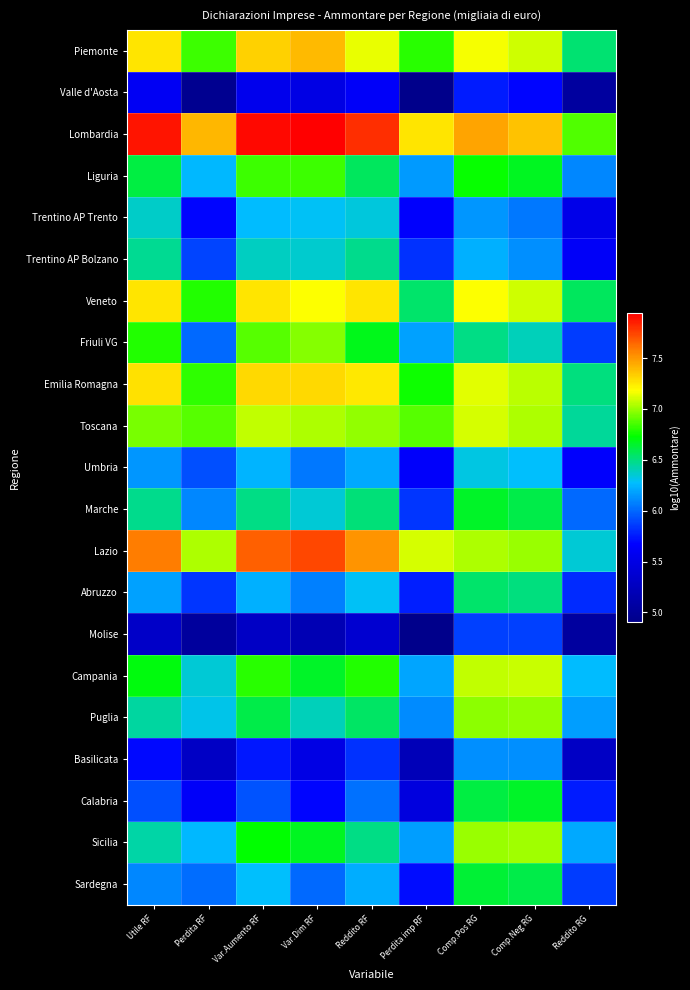

Reading left to right, extract all data points from this chart.

Piemonte: Utile RF=7.3	Perdita RF=6.8	Var.Aumento RF=7.3	Var.Dim RF=7.4	Reddito RF=7.1	Perdita imp RF=6.8	Comp.Pos RG=7.2	Comp.Neg RG=7.1	Reddito RG=6.5
Valle d'Aosta: Utile RF=5.6	Perdita RF=4.9	Var.Aumento RF=5.6	Var.Dim RF=5.5	Reddito RF=5.6	Perdita imp RF=4.9	Comp.Pos RG=5.8	Comp.Neg RG=5.7	Reddito RG=5.0
Lombardia: Utile RF=7.9	Perdita RF=7.4	Var.Aumento RF=7.9	Var.Dim RF=7.9	Reddito RF=7.8	Perdita imp RF=7.3	Comp.Pos RG=7.5	Comp.Neg RG=7.4	Reddito RG=6.9
Liguria: Utile RF=6.6	Perdita RF=6.3	Var.Aumento RF=6.8	Var.Dim RF=6.8	Reddito RF=6.6	Perdita imp RF=6.2	Comp.Pos RG=6.7	Comp.Neg RG=6.7	Reddito RG=6.1
Trentino AP Trento: Utile RF=6.4	Perdita RF=5.7	Var.Aumento RF=6.3	Var.Dim RF=6.3	Reddito RF=6.3	Perdita imp RF=5.7	Comp.Pos RG=6.2	Comp.Neg RG=6.1	Reddito RG=5.5
Trentino AP Bolzano: Utile RF=6.5	Perdita RF=5.9	Var.Aumento RF=6.4	Var.Dim RF=6.4	Reddito RF=6.5	Perdita imp RF=5.8	Comp.Pos RG=6.2	Comp.Neg RG=6.1	Reddito RG=5.6
Veneto: Utile RF=7.3	Perdita RF=6.8	Var.Aumento RF=7.3	Var.Dim RF=7.2	Reddito RF=7.3	Perdita imp RF=6.5	Comp.Pos RG=7.2	Comp.Neg RG=7.1	Reddito RG=6.6
Friuli VG: Utile RF=6.8	Perdita RF=6.0	Var.Aumento RF=6.9	Var.Dim RF=7.0	Reddito RF=6.7	Perdita imp RF=6.2	Comp.Pos RG=6.5	Comp.Neg RG=6.4	Reddito RG=5.9
Emilia Romagna: Utile RF=7.3	Perdita RF=6.8	Var.Aumento RF=7.3	Var.Dim RF=7.3	Reddito RF=7.2	Perdita imp RF=6.8	Comp.Pos RG=7.1	Comp.Neg RG=7.1	Reddito RG=6.5
Toscana: Utile RF=6.9	Perdita RF=6.9	Var.Aumento RF=7.1	Var.Dim RF=7.0	Reddito RF=7.0	Perdita imp RF=6.9	Comp.Pos RG=7.1	Comp.Neg RG=7.0	Reddito RG=6.5
Umbria: Utile RF=6.1	Perdita RF=5.9	Var.Aumento RF=6.2	Var.Dim RF=6.1	Reddito RF=6.2	Perdita imp RF=5.7	Comp.Pos RG=6.3	Comp.Neg RG=6.3	Reddito RG=5.7
Marche: Utile RF=6.5	Perdita RF=6.1	Var.Aumento RF=6.5	Var.Dim RF=6.3	Reddito RF=6.5	Perdita imp RF=5.8	Comp.Pos RG=6.7	Comp.Neg RG=6.6	Reddito RG=6.0
Lazio: Utile RF=7.6	Perdita RF=7.0	Var.Aumento RF=7.7	Var.Dim RF=7.7	Reddito RF=7.5	Perdita imp RF=7.1	Comp.Pos RG=7.0	Comp.Neg RG=7.0	Reddito RG=6.3
Abruzzo: Utile RF=6.2	Perdita RF=5.8	Var.Aumento RF=6.2	Var.Dim RF=6.1	Reddito RF=6.3	Perdita imp RF=5.8	Comp.Pos RG=6.5	Comp.Neg RG=6.5	Reddito RG=5.8
Molise: Utile RF=5.3	Perdita RF=5.0	Var.Aumento RF=5.3	Var.Dim RF=5.2	Reddito RF=5.4	Perdita imp RF=4.9	Comp.Pos RG=5.9	Comp.Neg RG=5.9	Reddito RG=5.0
Campania: Utile RF=6.7	Perdita RF=6.3	Var.Aumento RF=6.8	Var.Dim RF=6.7	Reddito RF=6.8	Perdita imp RF=6.2	Comp.Pos RG=7.1	Comp.Neg RG=7.1	Reddito RG=6.3
Puglia: Utile RF=6.4	Perdita RF=6.3	Var.Aumento RF=6.6	Var.Dim RF=6.4	Reddito RF=6.5	Perdita imp RF=6.1	Comp.Pos RG=7.0	Comp.Neg RG=7.0	Reddito RG=6.2
Basilicata: Utile RF=5.7	Perdita RF=5.3	Var.Aumento RF=5.7	Var.Dim RF=5.5	Reddito RF=5.8	Perdita imp RF=5.2	Comp.Pos RG=6.1	Comp.Neg RG=6.1	Reddito RG=5.3
Calabria: Utile RF=5.9	Perdita RF=5.6	Var.Aumento RF=5.9	Var.Dim RF=5.7	Reddito RF=6.0	Perdita imp RF=5.5	Comp.Pos RG=6.6	Comp.Neg RG=6.7	Reddito RG=5.8
Sicilia: Utile RF=6.4	Perdita RF=6.3	Var.Aumento RF=6.7	Var.Dim RF=6.7	Reddito RF=6.5	Perdita imp RF=6.2	Comp.Pos RG=7.0	Comp.Neg RG=7.0	Reddito RG=6.2
Sardegna: Utile RF=6.1	Perdita RF=6.0	Var.Aumento RF=6.3	Var.Dim RF=6.0	Reddito RF=6.2	Perdita imp RF=5.7	Comp.Pos RG=6.6	Comp.Neg RG=6.6	Reddito RG=5.9